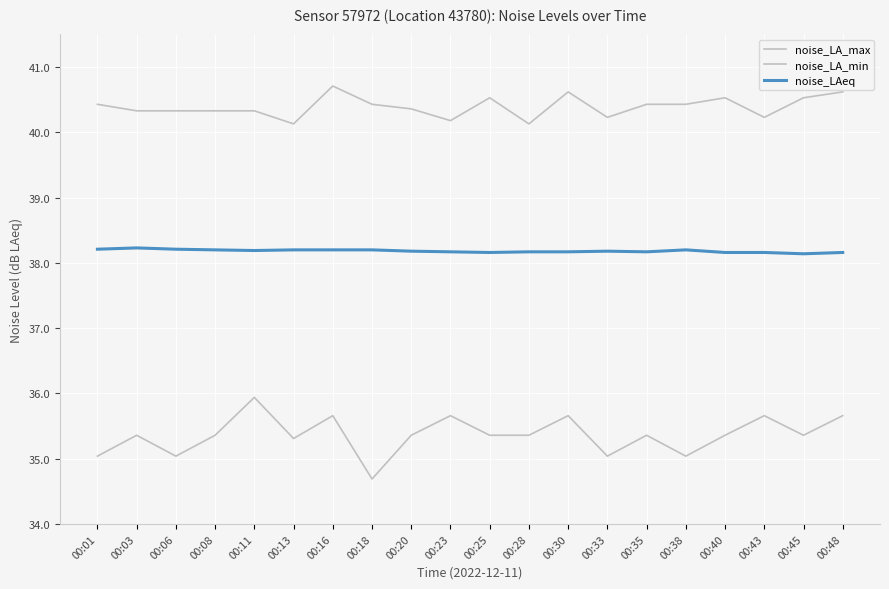

Does the chart have visible grid lines?

Yes